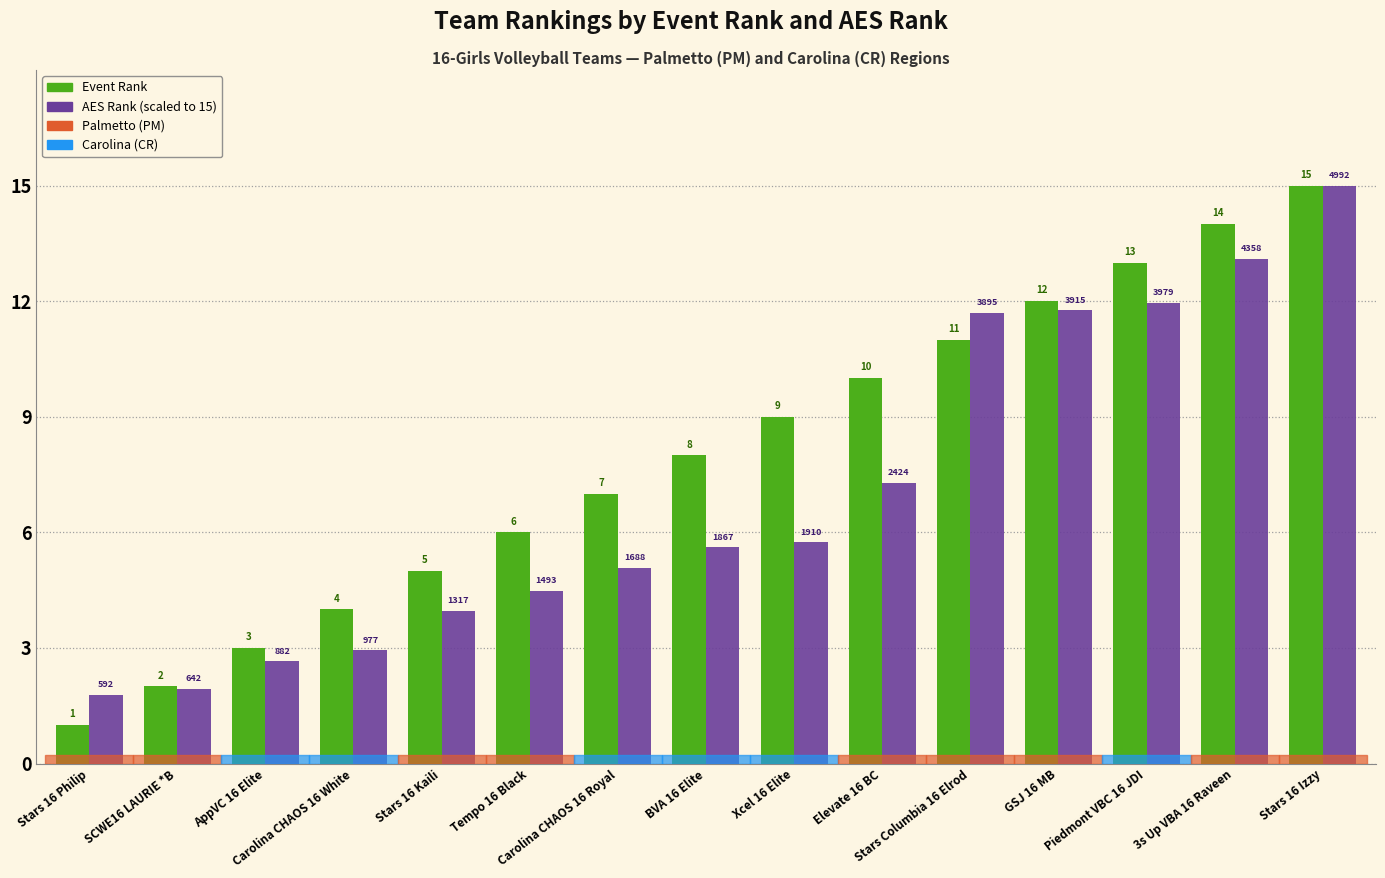

How many categories are shown in the chart?

15